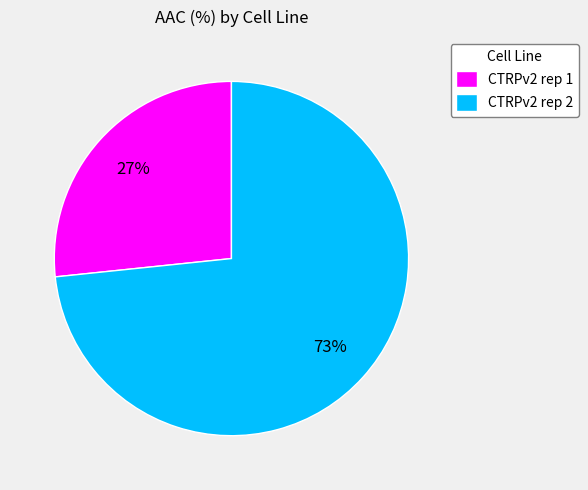

True or false: CTRPv2 rep 1 accounts for 27% of the total.

True